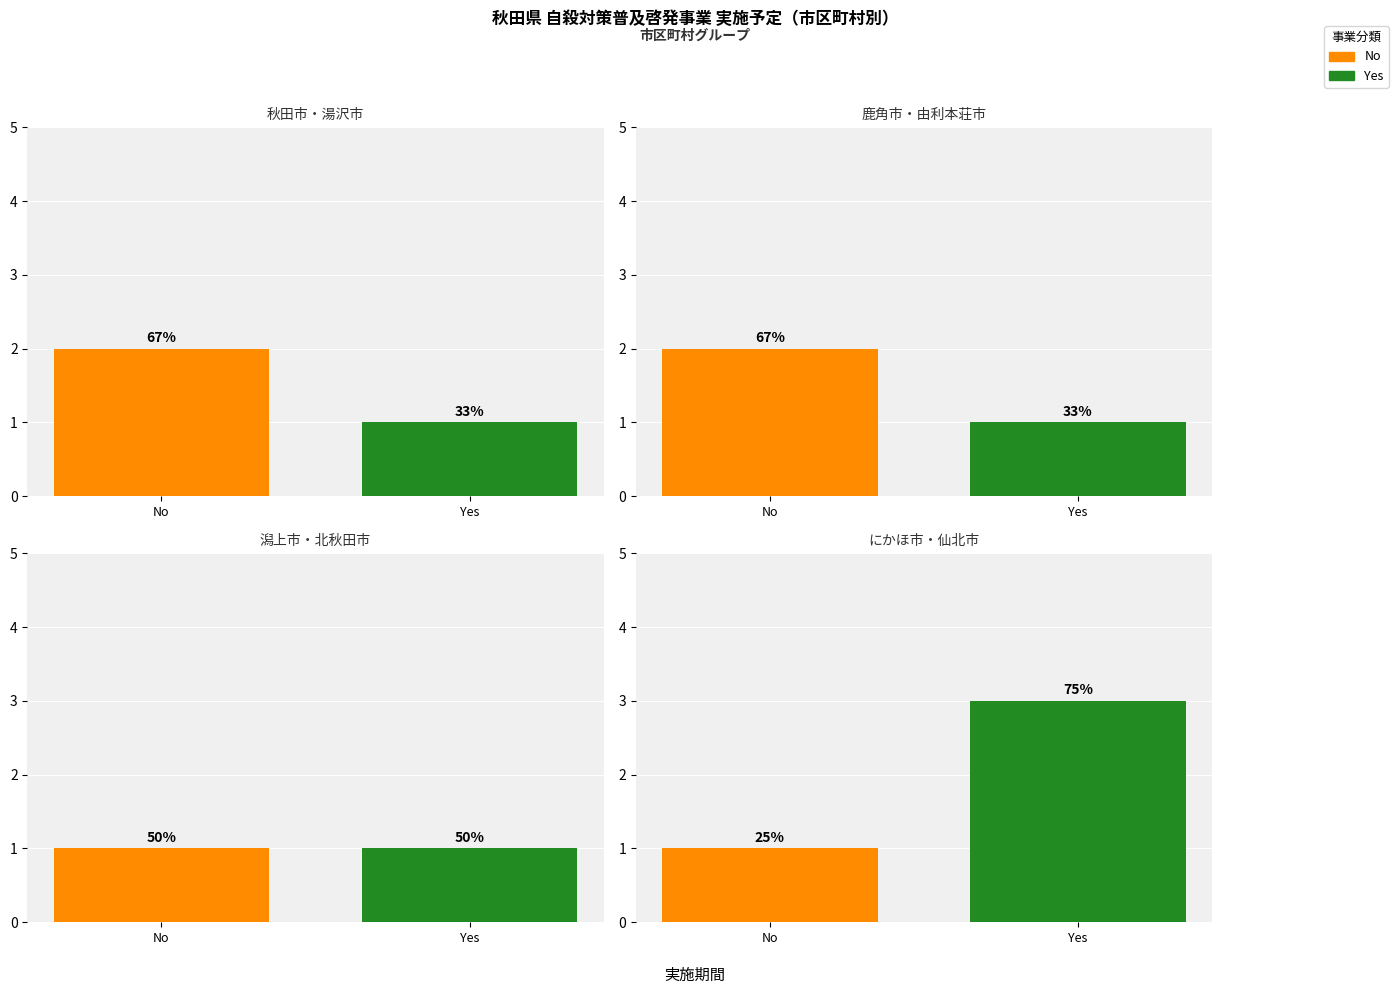

What is the minimum value shown in the chart?

1